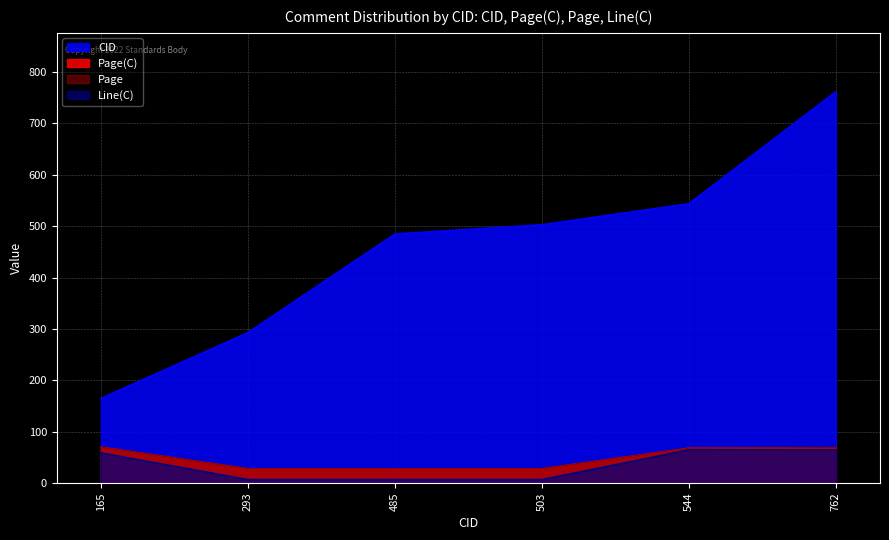

How many lines are shown in the chart?

4